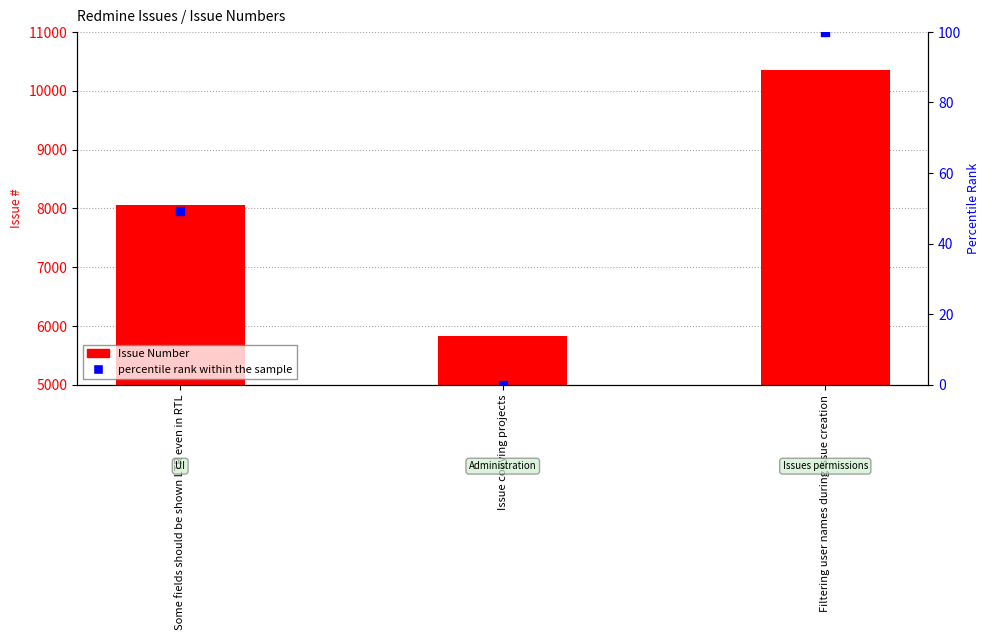

Which series has the widest spread of Y values?

Issue Number